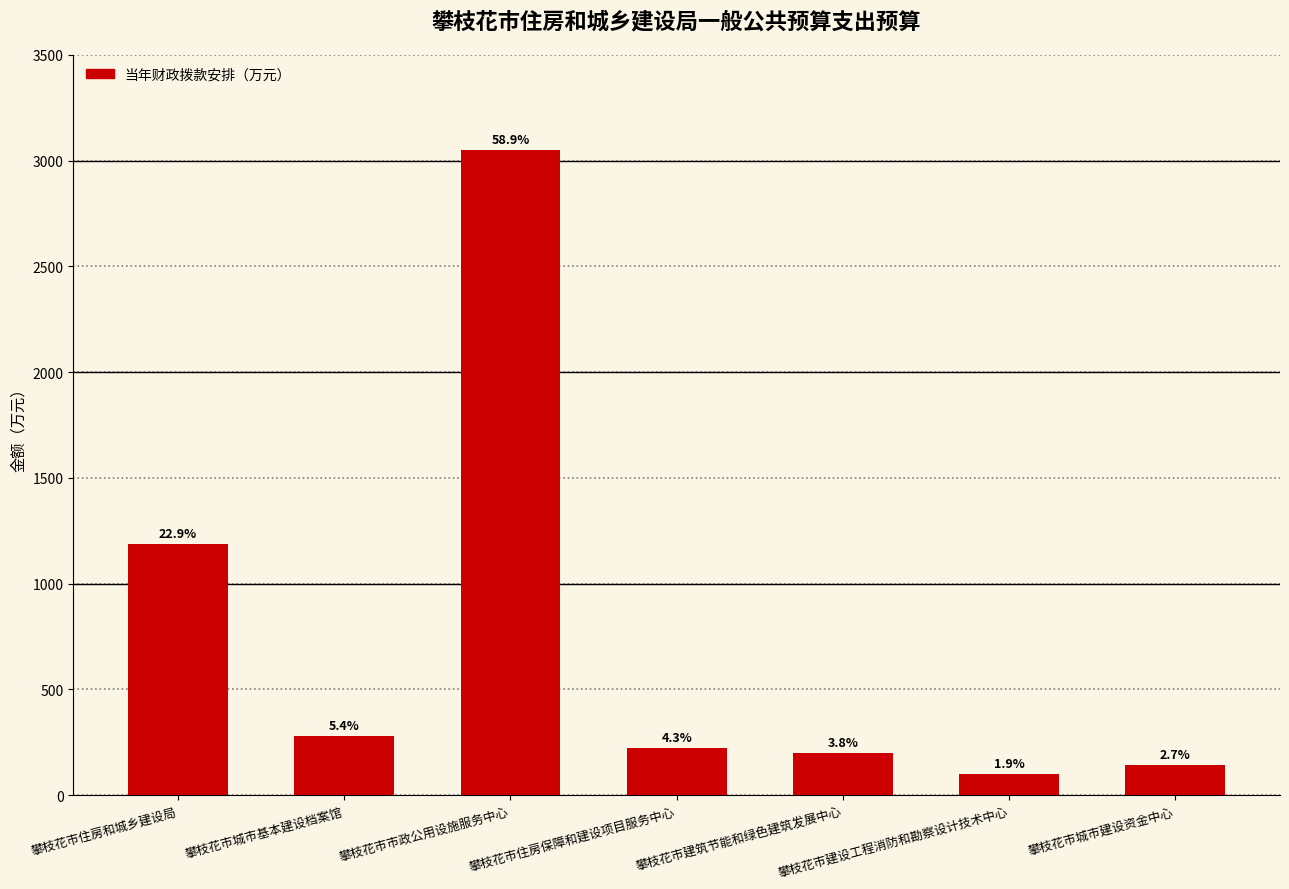

How many bars are there in total?

7